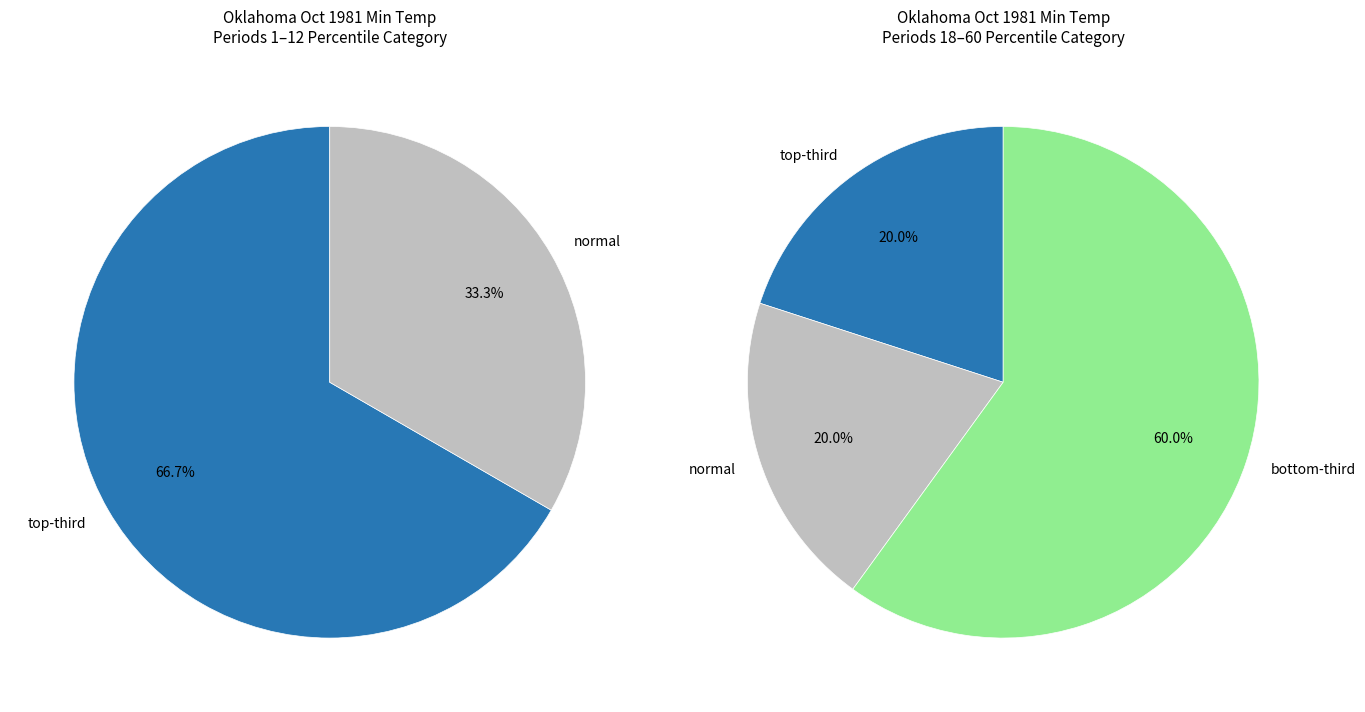

Which category has the biggest portion of the pie?

top-third